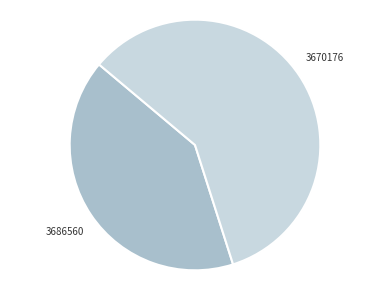

Is there any slice that represents more than half of the pie?

Yes